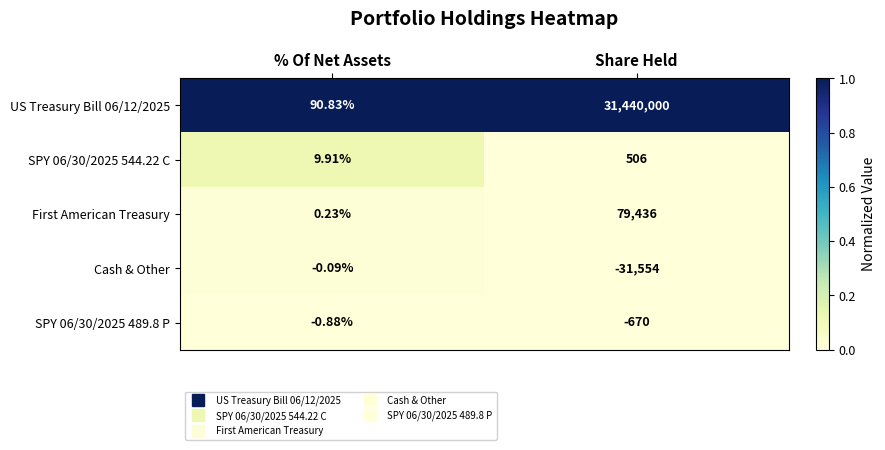

What is the total value across all series at Share Held?

31487718.0